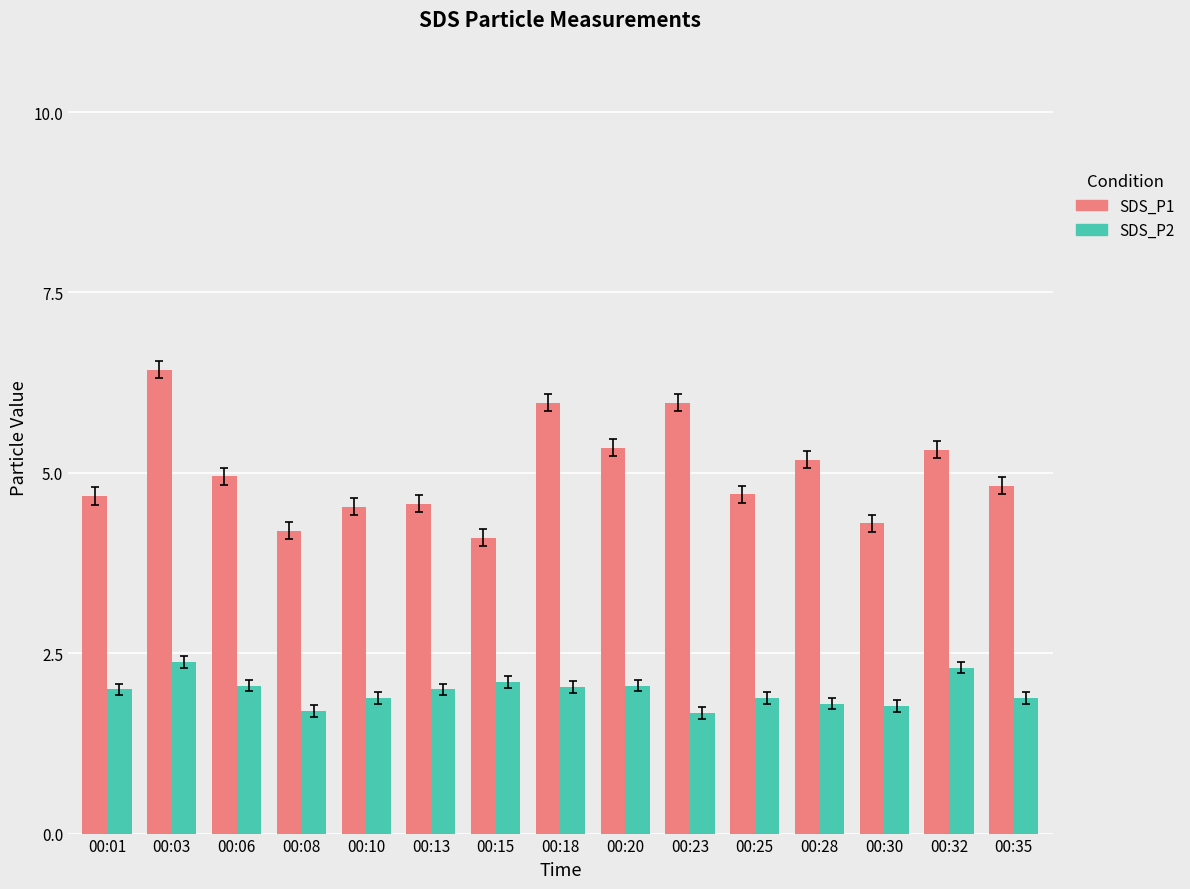

What are all the series names shown in the legend?

SDS_P1, SDS_P2